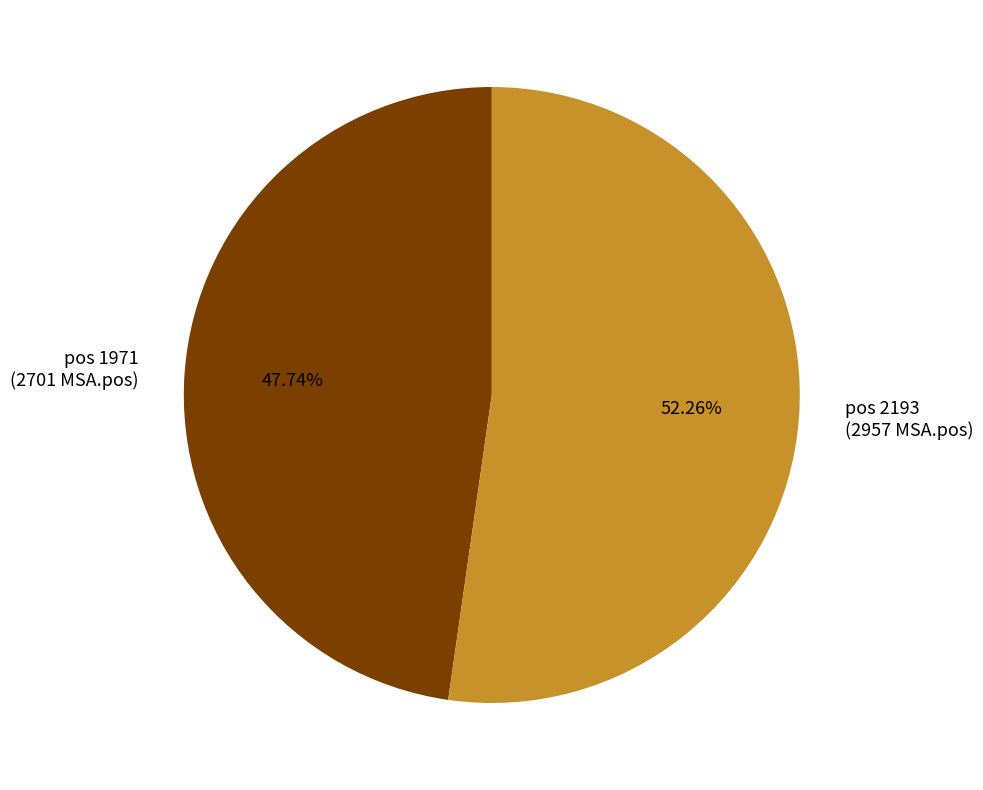

Do pos 2193 (2957 MSA.pos) and pos 1971 (2701 MSA.pos) together represent more than half of the pie?

Yes